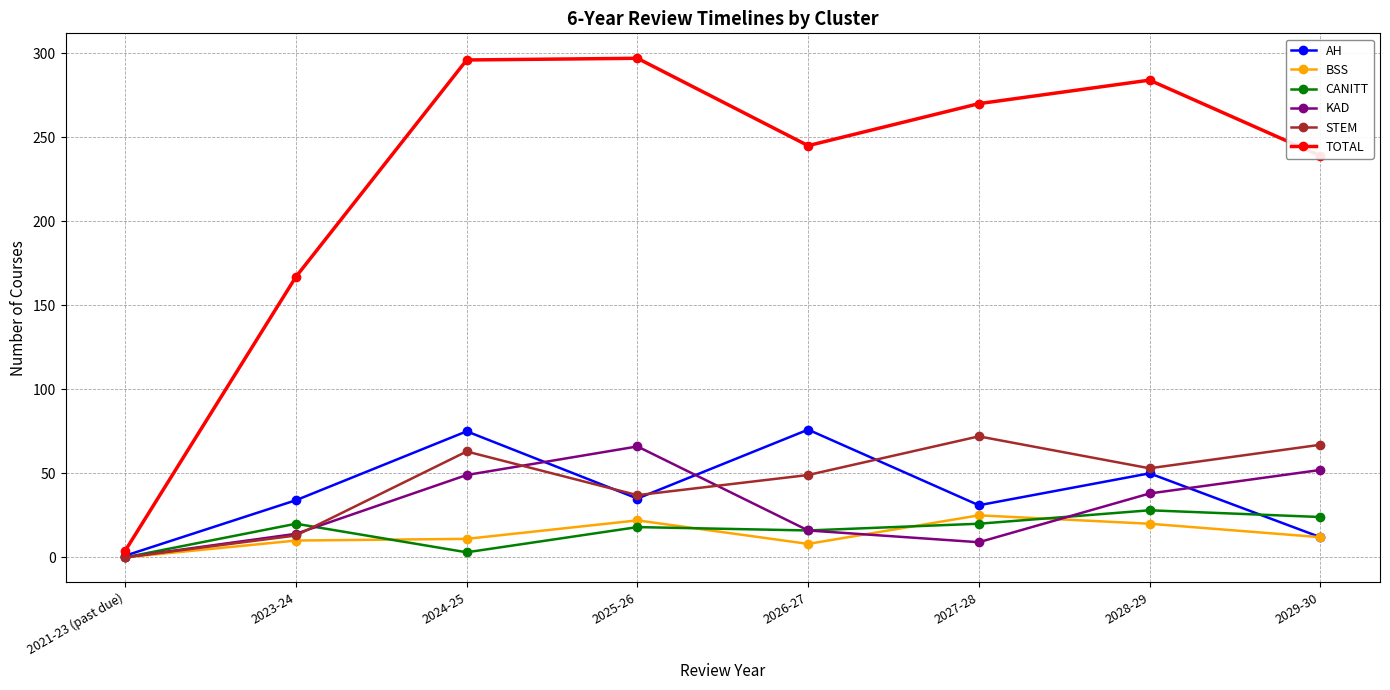

The BSS series shows 10 at 2023-24. True or false?

True